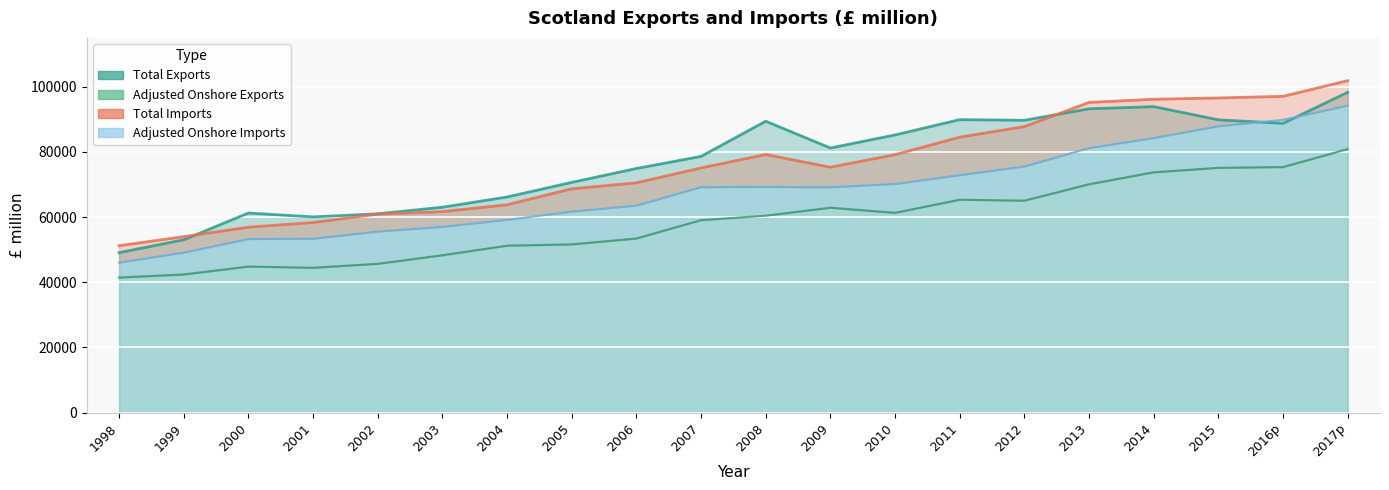

In Total Exports, how many points are lower than both neighbors (excluding endpoints)?

4